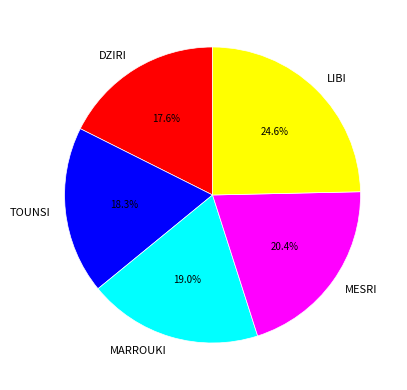

Does TOUNSI account for over 50% of the chart?

No